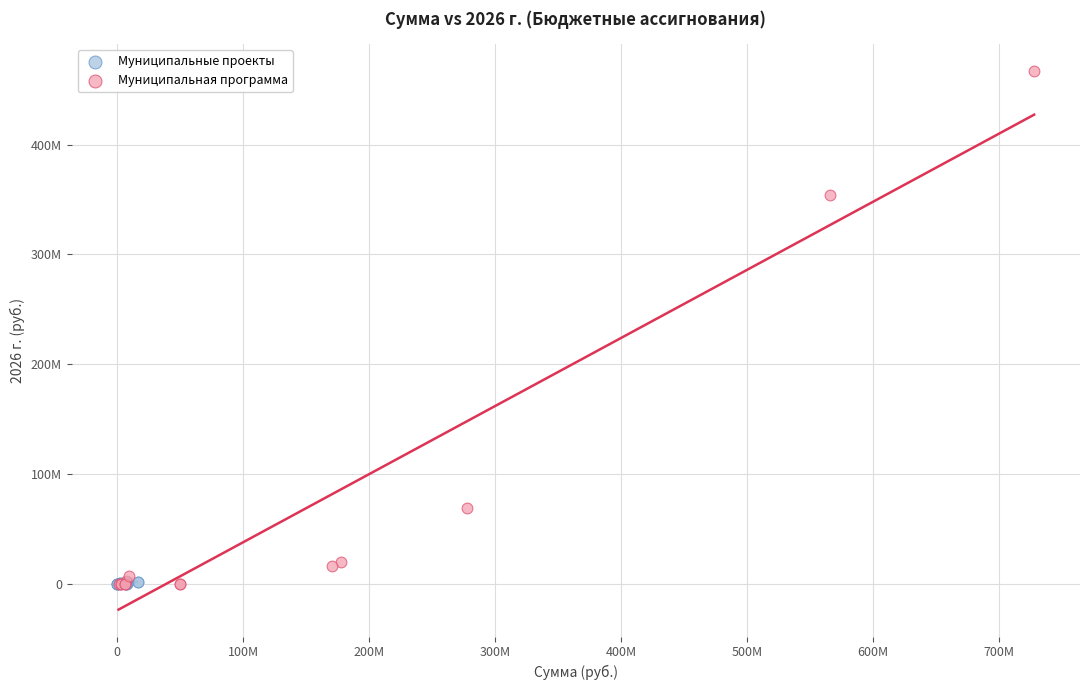

Which series has the largest Y range (max minus min)?

Муниципальная программа